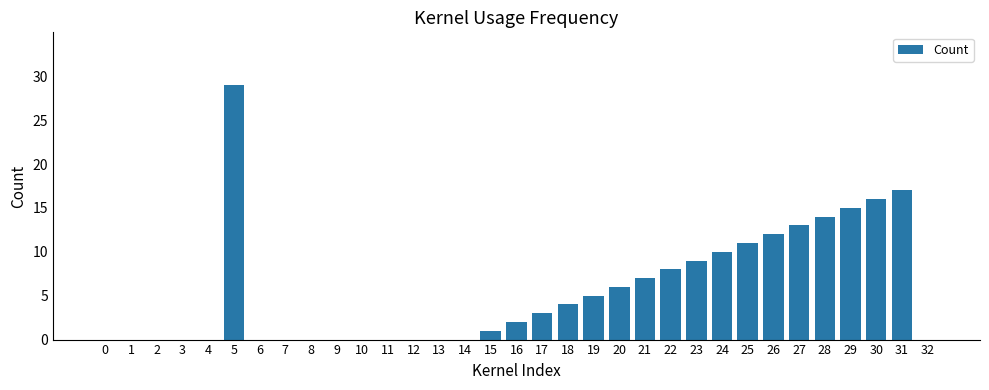

Reading left to right, list all the values displayed in this chart.

0	0	0	0	0	29	0	0	0	0	0	0	0	0	0	1	2	3	4	5	6	7	8	9	10	11	12	13	14	15	16	17	0